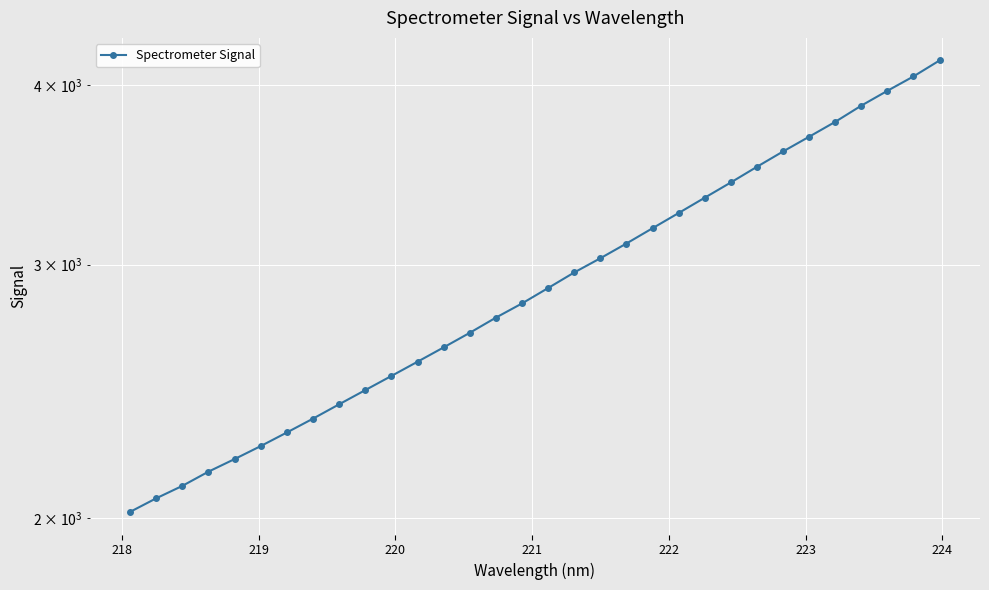

How many lines are shown in the chart?

1